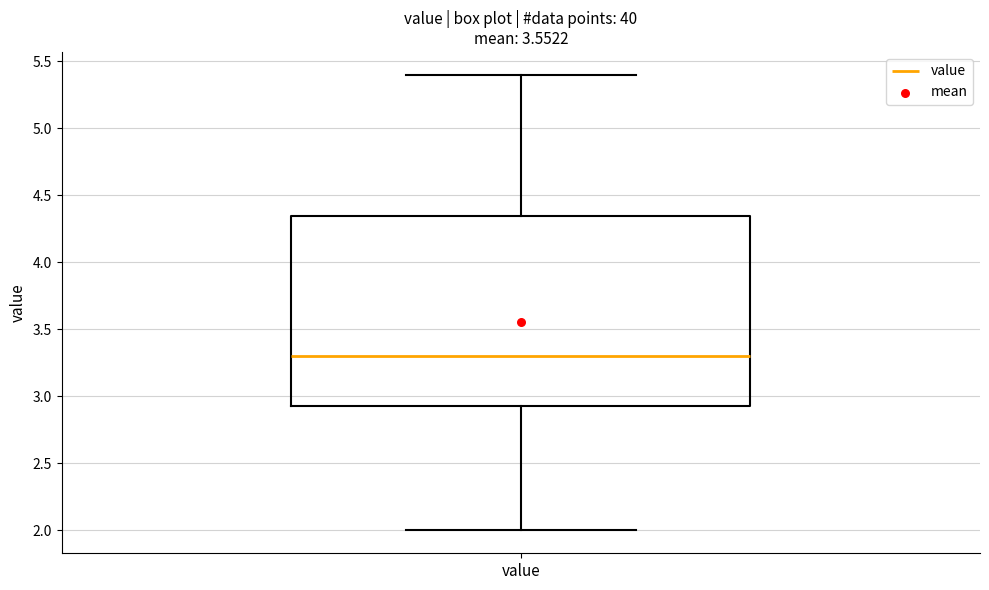

Read this box plot against the y-axis: the position of the median line, the range covered by the box, and the ends of both whiskers. The values are not printed on the chart, so give them approximately, as read against the axis.

median 3.30, box 2.95 to 4.35, whiskers 2.00 to 5.40